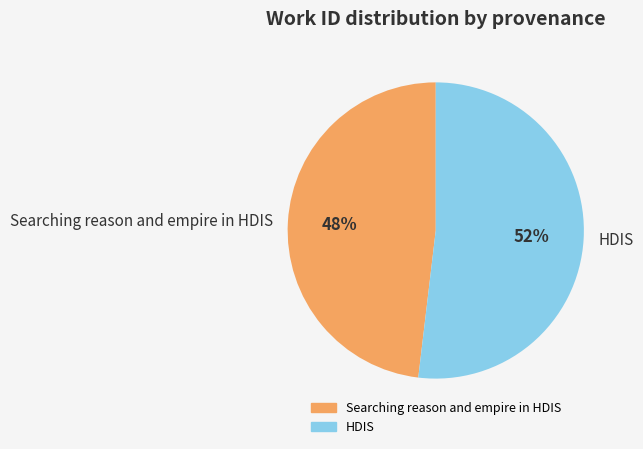

Rank the categories by value from lowest to highest.

Searching reason and empire in HDIS, HDIS